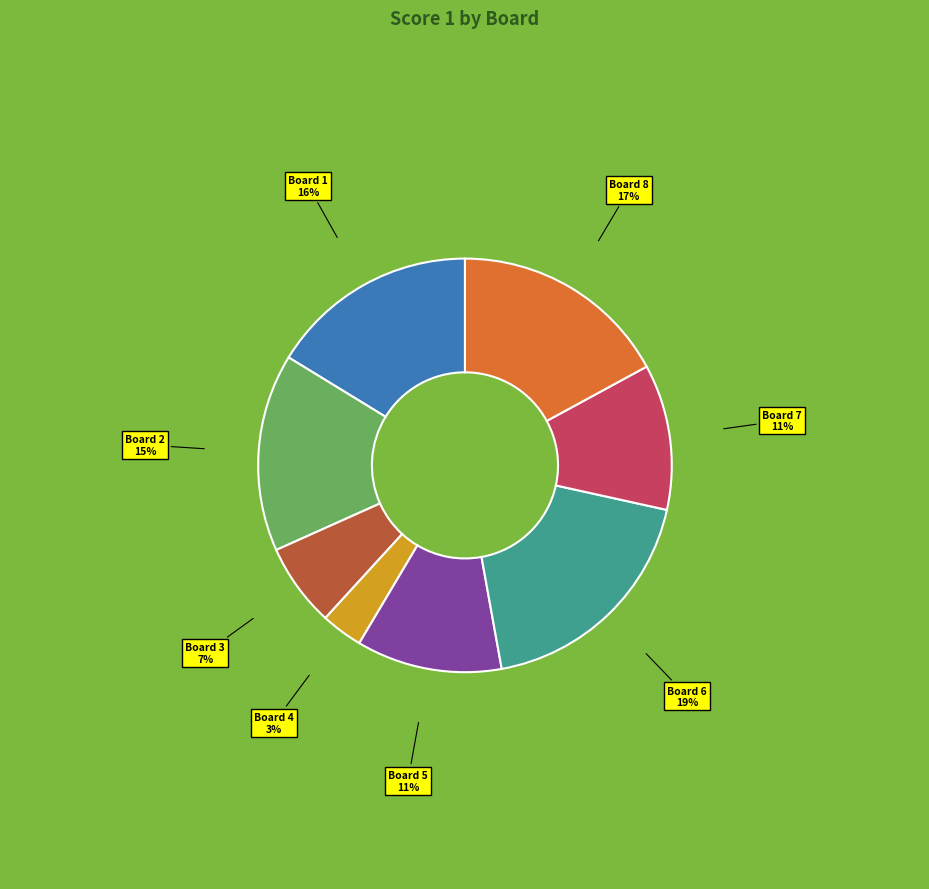

Is it true that Board 1 is 23% of the pie?

False